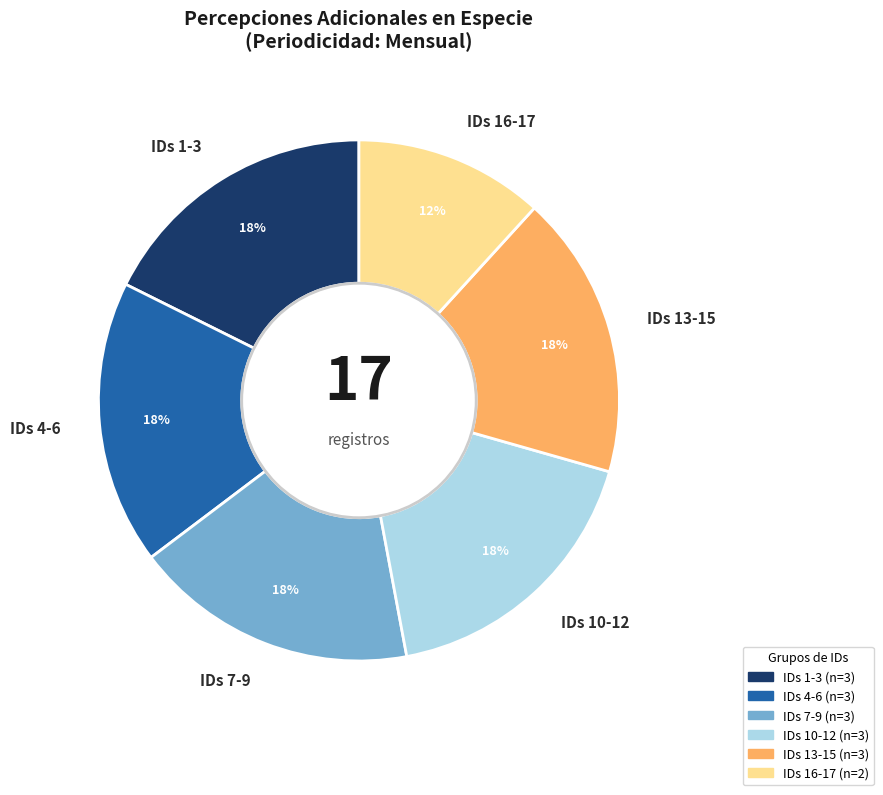

How many slices are in this pie chart?

6